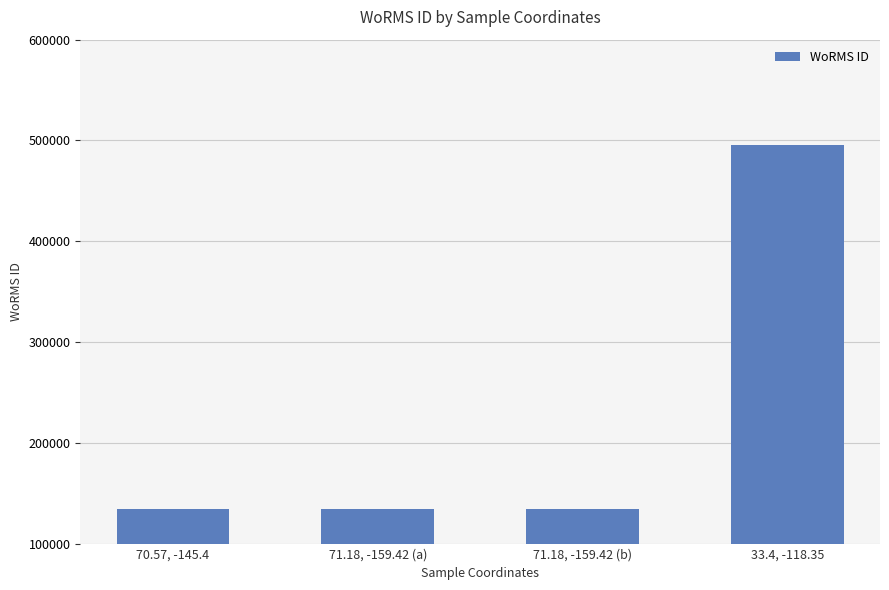

Does the chart contain any negative values?

No